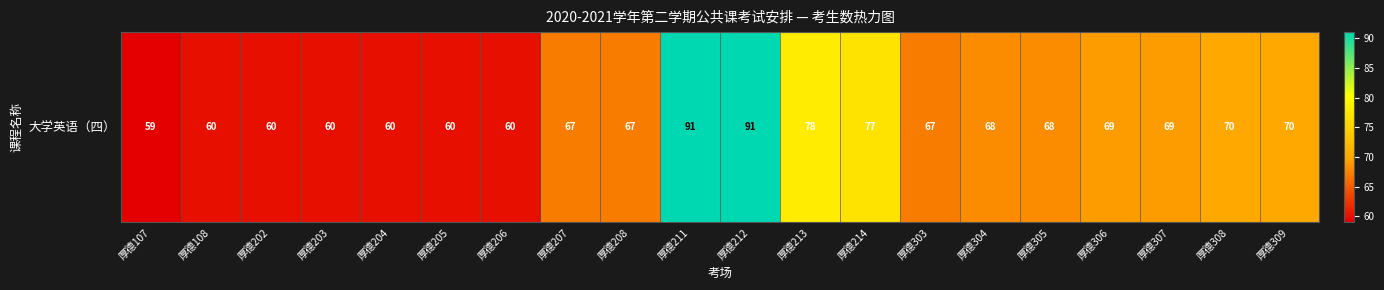

List the labels in order of value, smallest first.

厚德107, 厚德108, 厚德202, 厚德203, 厚德204, 厚德205, 厚德206, 厚德207, 厚德208, 厚德303, 厚德304, 厚德305, 厚德306, 厚德307, 厚德308, 厚德309, 厚德214, 厚德213, 厚德211, 厚德212